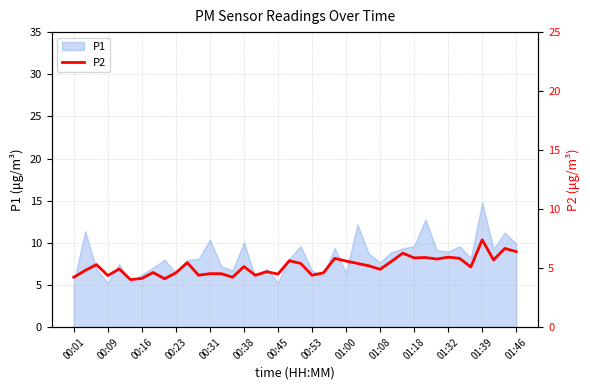

What is the minimum value for P1?

5.3